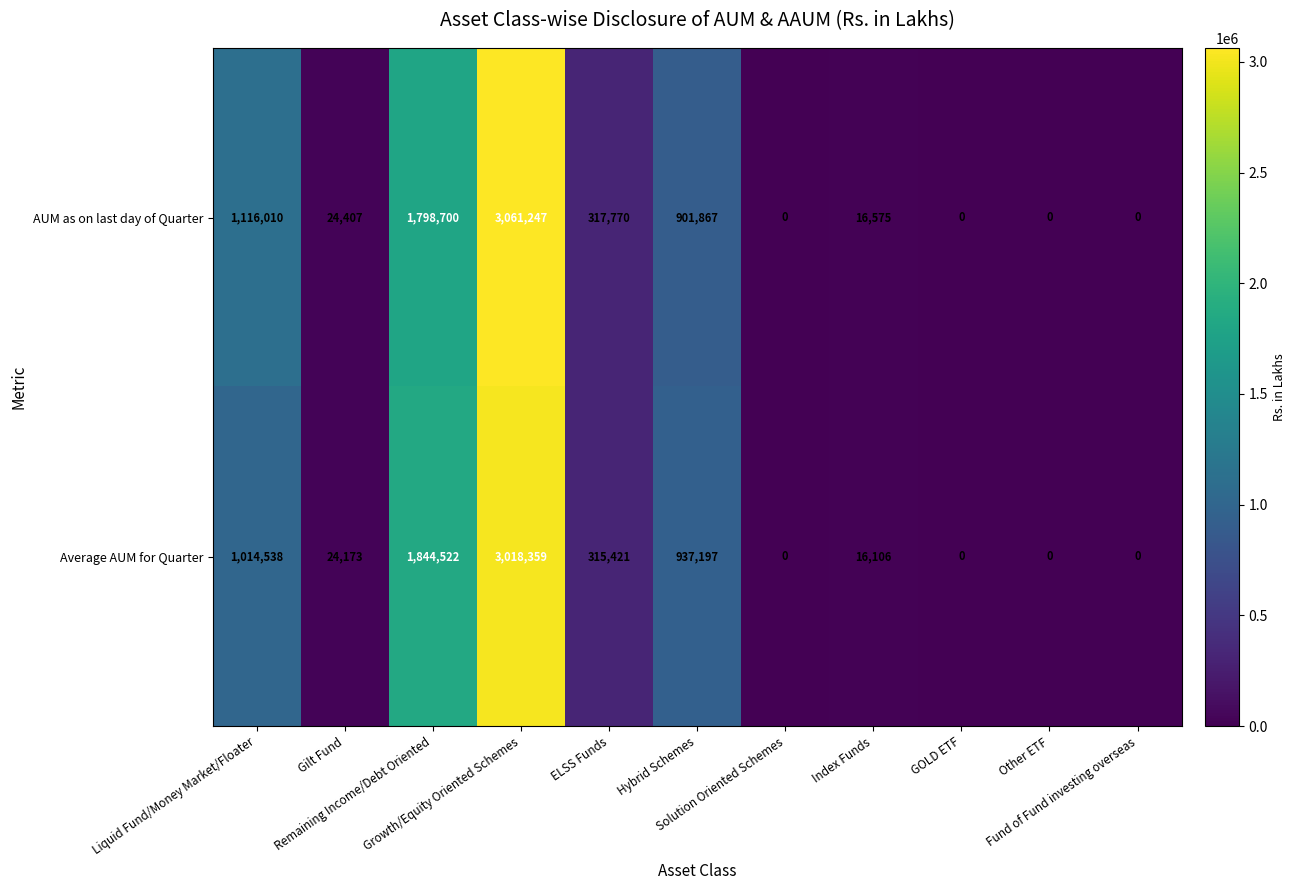

Rank the series by their maximum value, from lowest to highest.

Average AUM for Quarter, AUM as on last day of Quarter